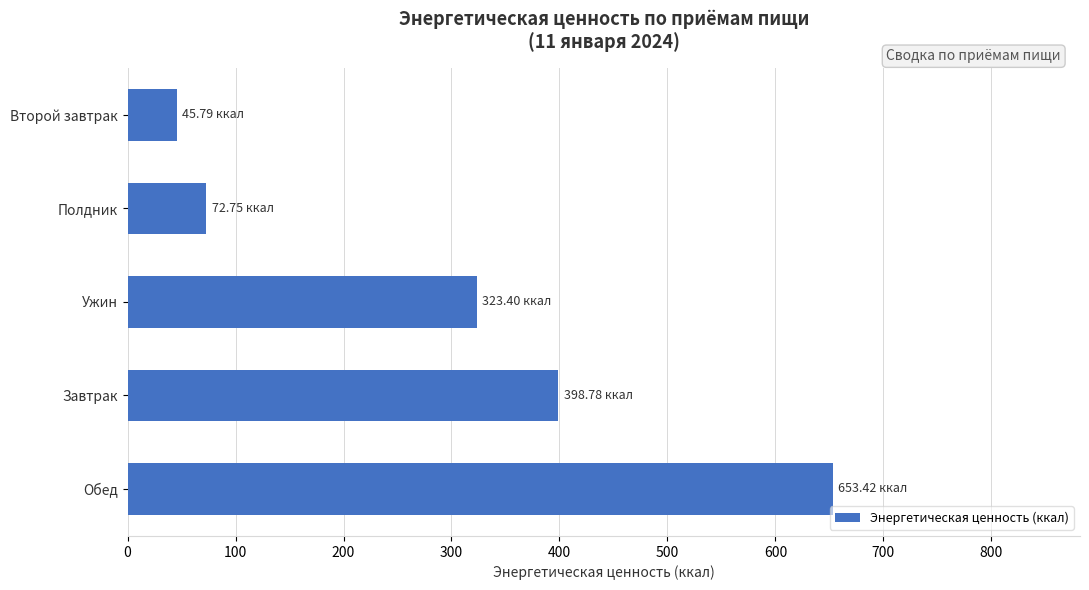

What is the difference between the maximum and minimum values?

607.6